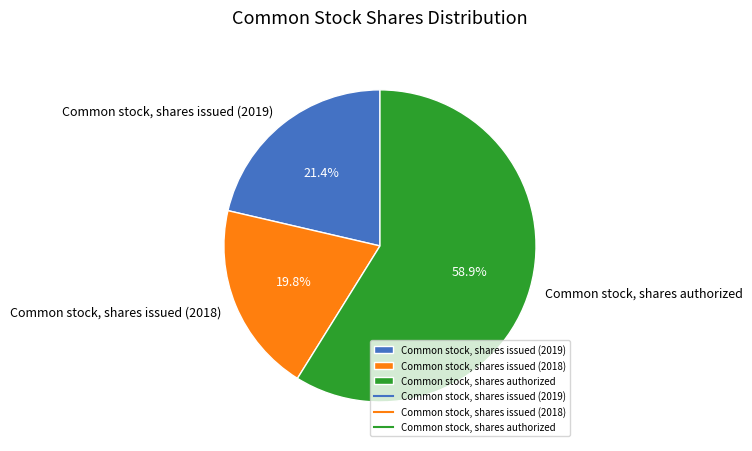

Is it true that Common stock, shares authorized is 59% of the pie?

True